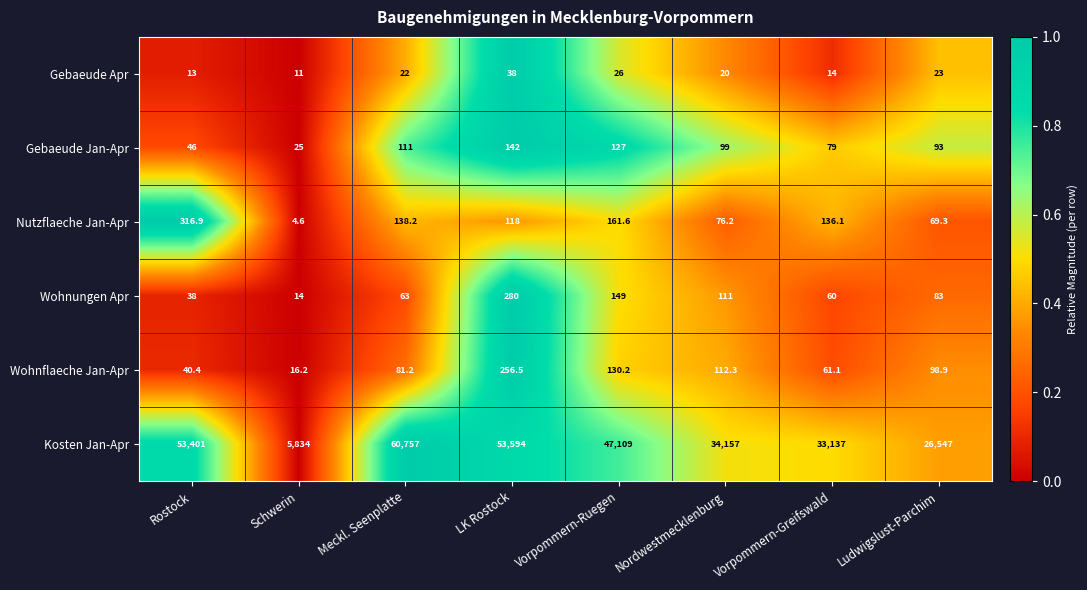

Which series has the largest total across all categories?

Kosten Jan-Apr